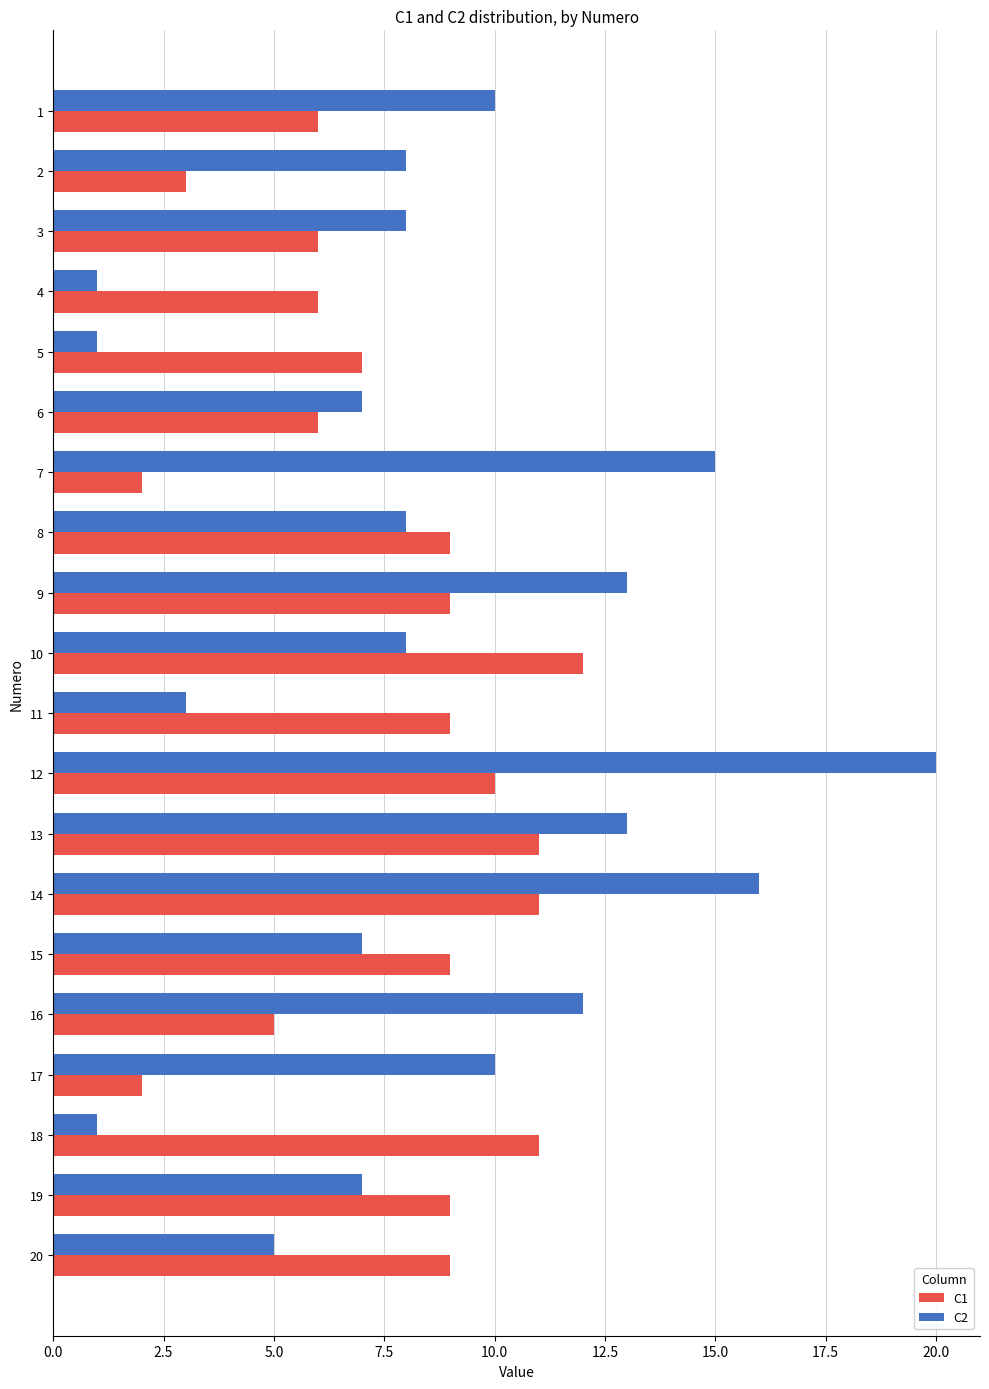

What is the spread (max minus min) of values at 18?

10